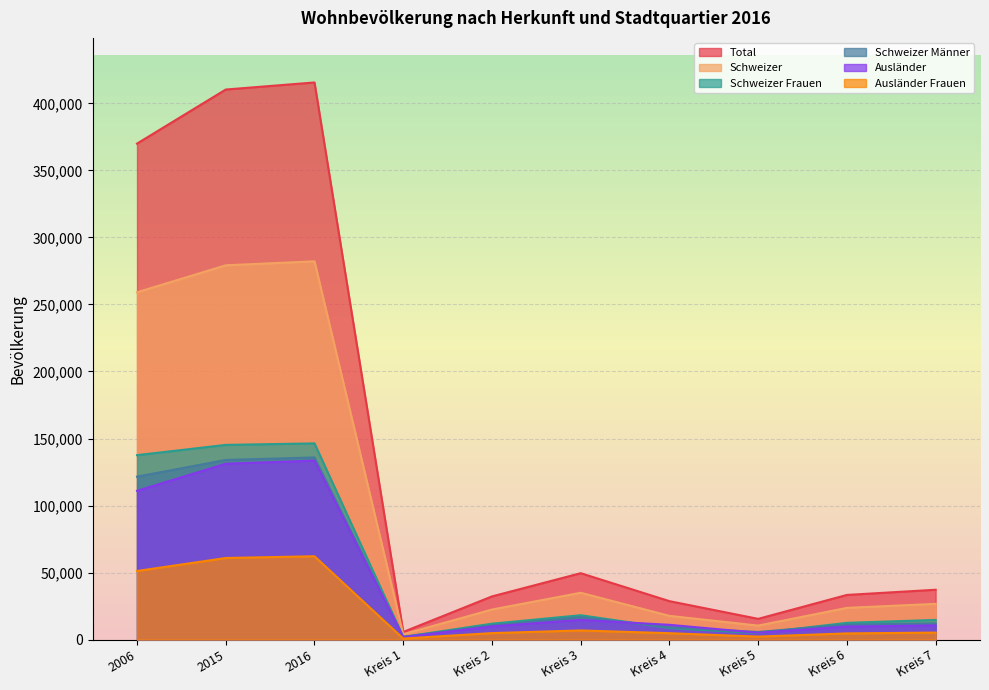

Reading right to left, transcribe all the data shown in this chart.

Total: Kreis 7=37139	Kreis 6=33270	Kreis 5=15423	Kreis 4=28630	Kreis 3=49500	Kreis 2=32162	Kreis 1=5648	2016=415682	2015=410404	2006=370062
Schweizer: Kreis 7=26621	Kreis 6=23610	Kreis 5=10395	Kreis 4=17659	Kreis 3=34879	Kreis 2=22377	Kreis 1=3949	2016=282209	2015=279236	2006=259102
Schweizer Frauen: Kreis 7=14620	Kreis 6=12458	Kreis 5=4755	Kreis 4=8545	Kreis 3=18131	Kreis 2=11814	Kreis 1=1925	2016=146356	2015=145231	2006=137583
Schweizer Männer: Kreis 7=12001	Kreis 6=11152	Kreis 5=5640	Kreis 4=9114	Kreis 3=16748	Kreis 2=10563	Kreis 1=2024	2016=135853	2015=134005	2006=121519
Ausländer: Kreis 7=10518	Kreis 6=9660	Kreis 5=5028	Kreis 4=10971	Kreis 3=14621	Kreis 2=9785	Kreis 1=1699	2016=133473	2015=131168	2006=110960
Ausländer Frauen: Kreis 7=5172	Kreis 6=4560	Kreis 5=2181	Kreis 4=4722	Kreis 3=6776	Kreis 2=4789	Kreis 1=719	2016=62134	2015=60830	2006=51130